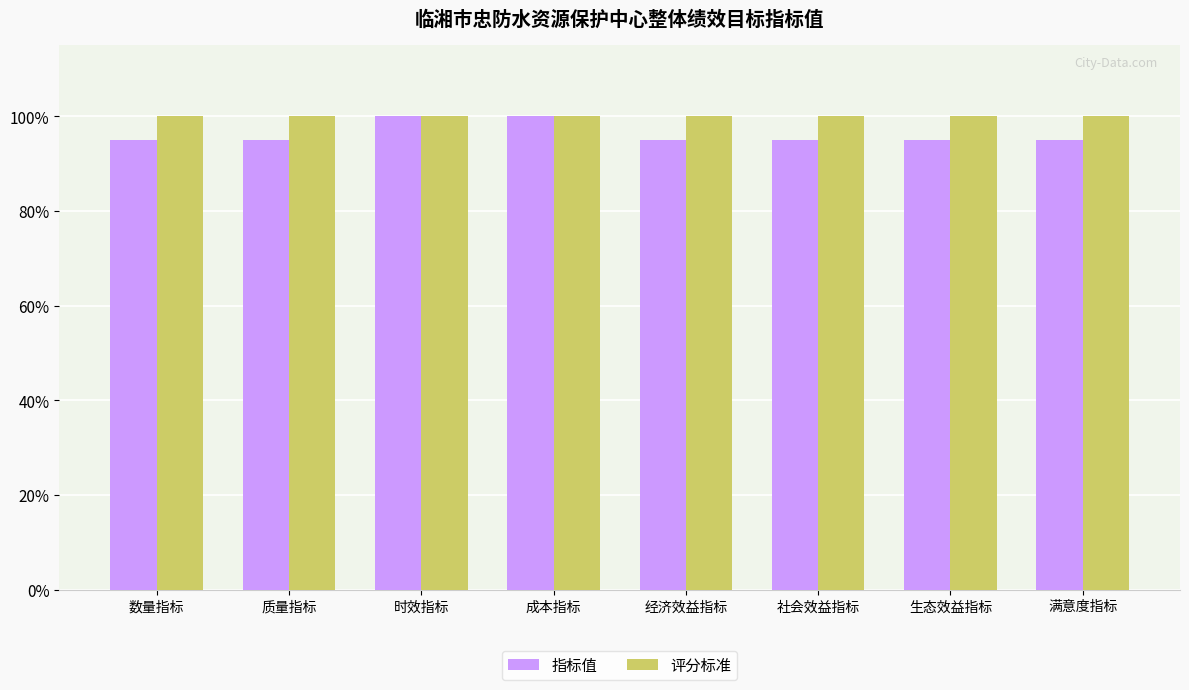

What is the value of the 评分标准 bar at the 5th from the left?

100